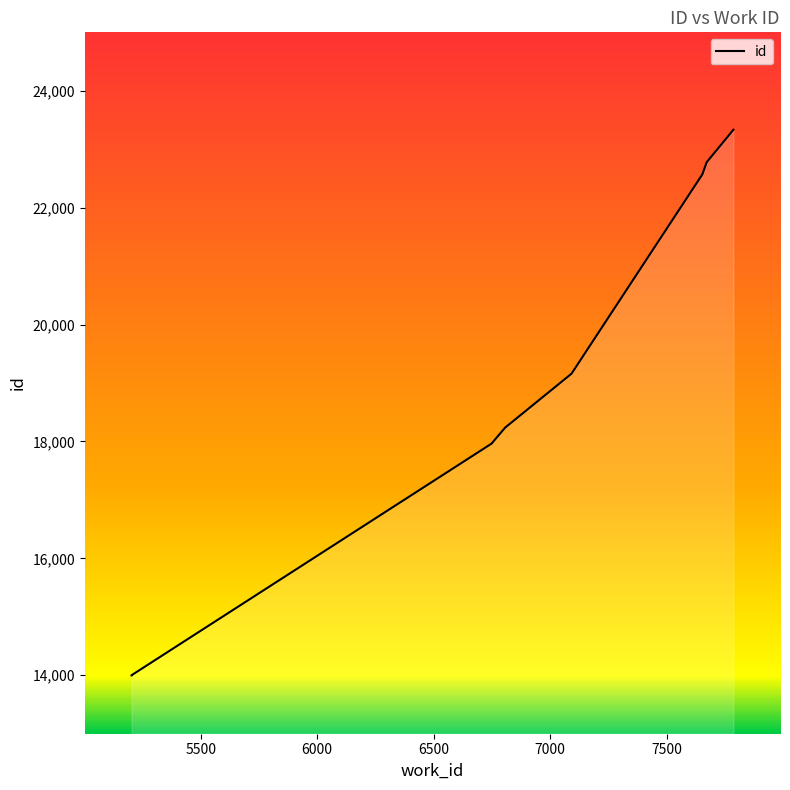

Is it true that the value at 6749 is 5637?

False